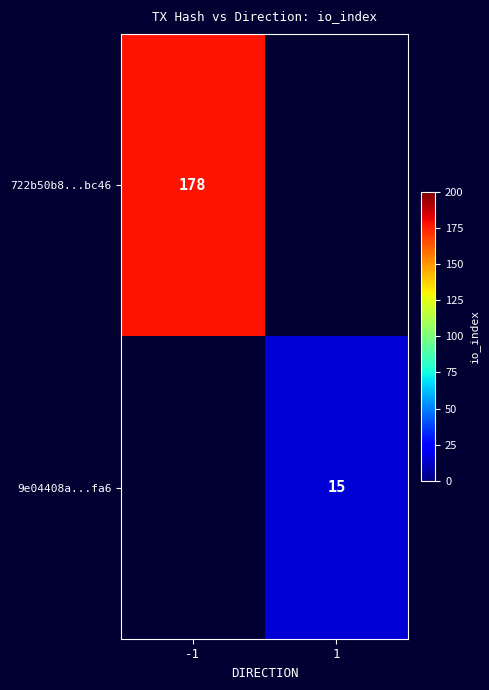

True or false: 9e04408a...fa6 has a value of 10 at 1.

False